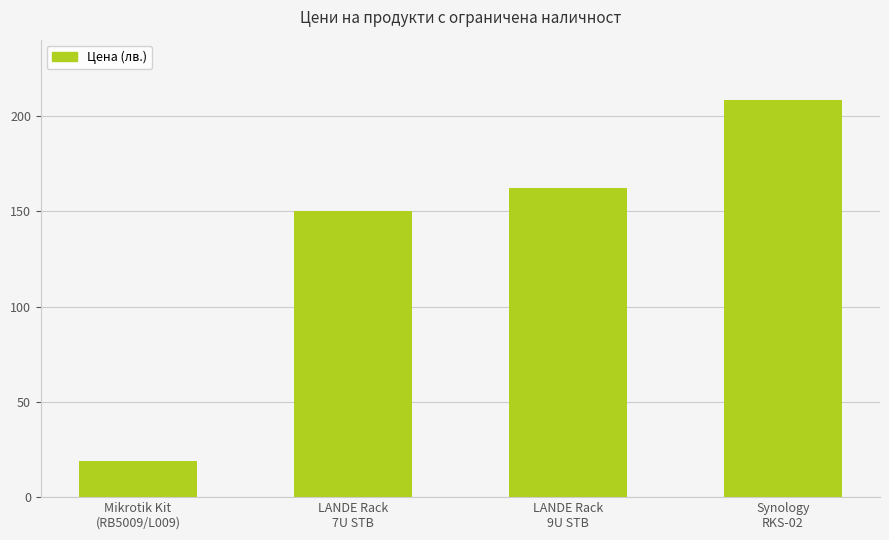

The chart shows a value of 162.0 at LANDE Rack
9U STB. True or false?

True